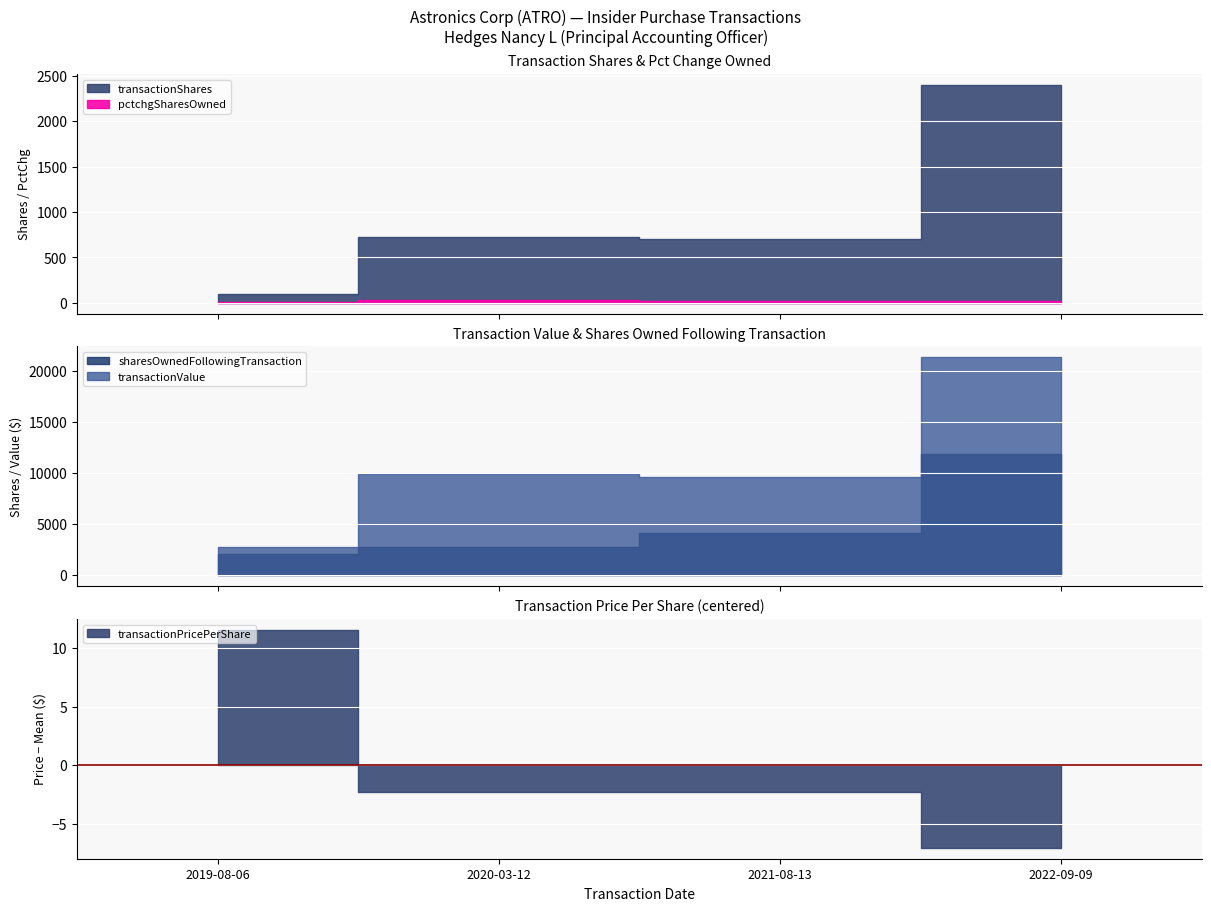

True or false: transactionShares and sharesOwnedFollowingTransaction intersect in this chart.

False